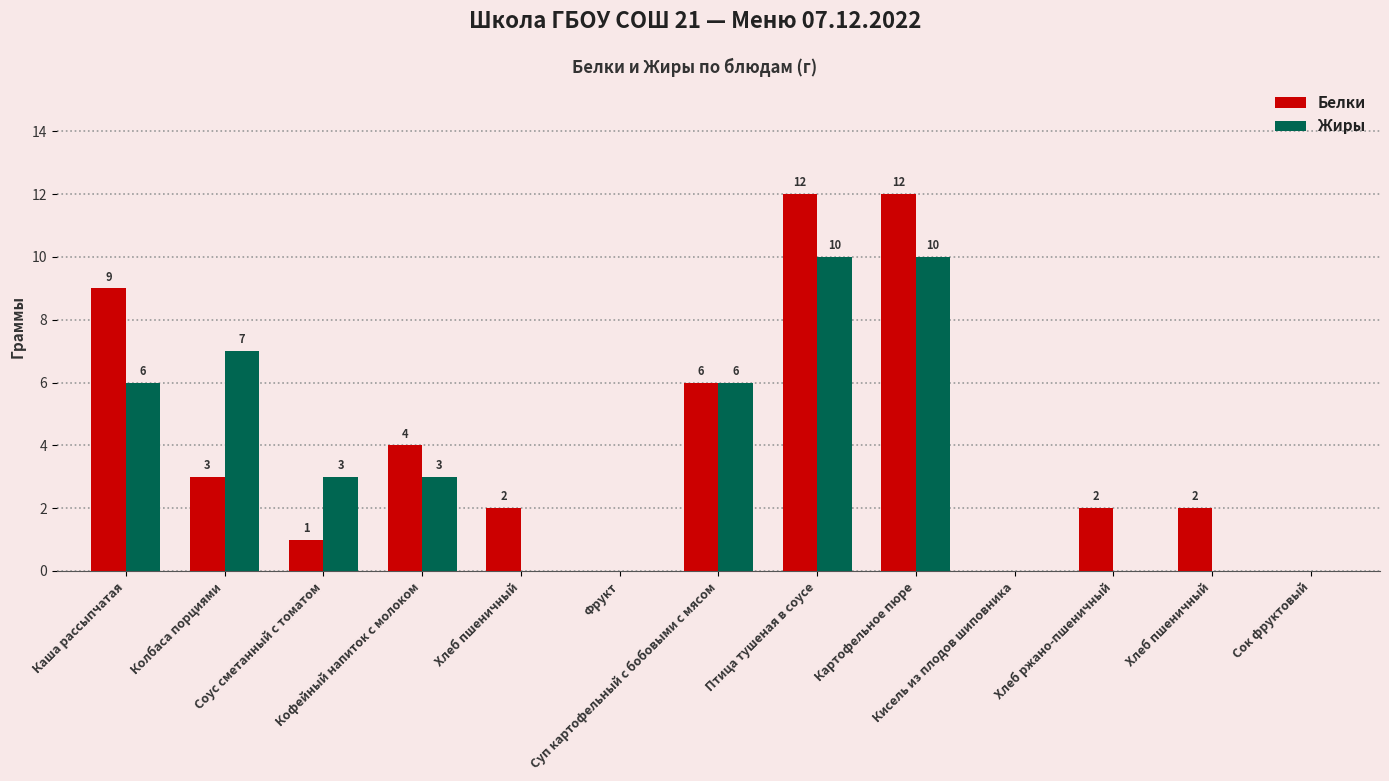

Rank the series by their maximum value, from lowest to highest.

Жиры, Белки